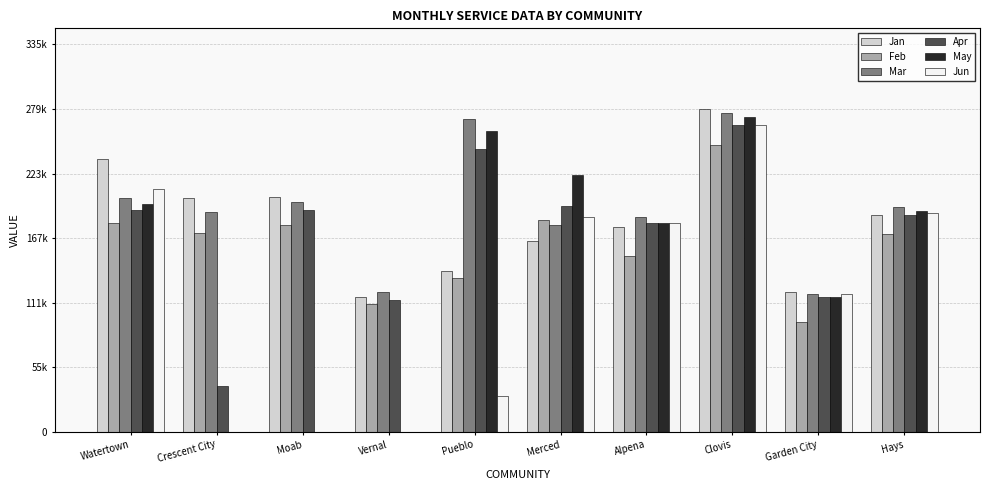

Is the value of Jun at Garden City greater than the value of Mar at Alpena?

No